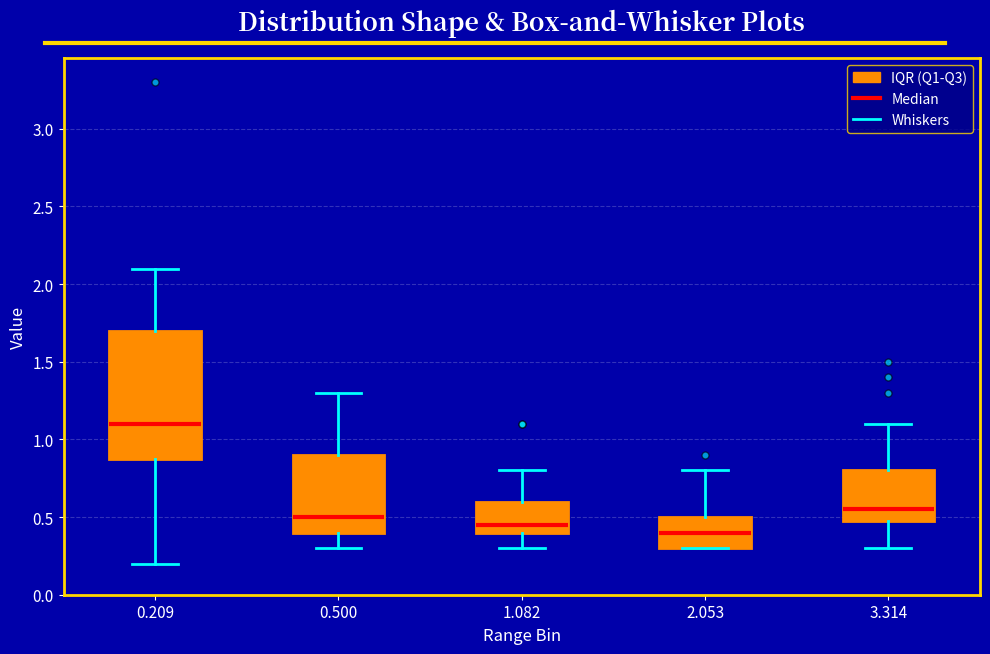

Where is the upper edge of the box at x = 3.314 on the y-axis? The values are not printed on the chart, so give them approximately, as read against the axis.

0.80